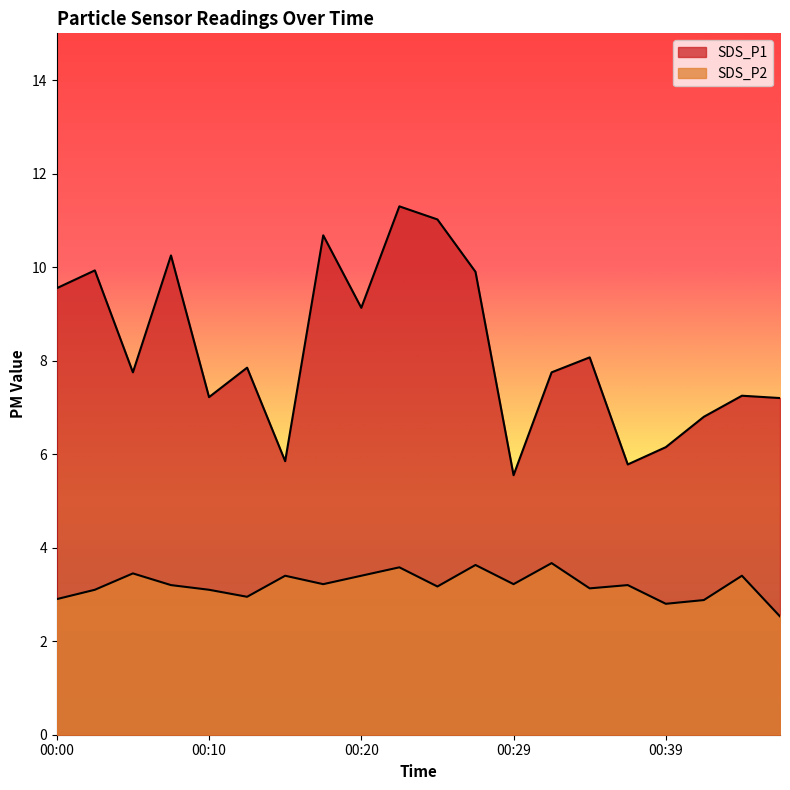

Which label corresponds to the smallest value in the chart?

00:46